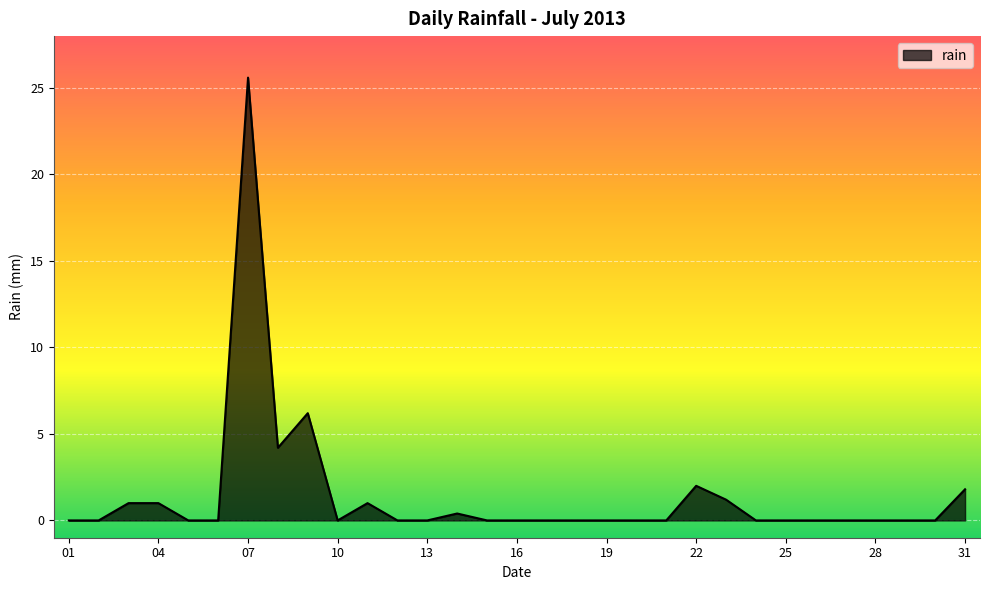

What is the greatest value displayed?

25.6